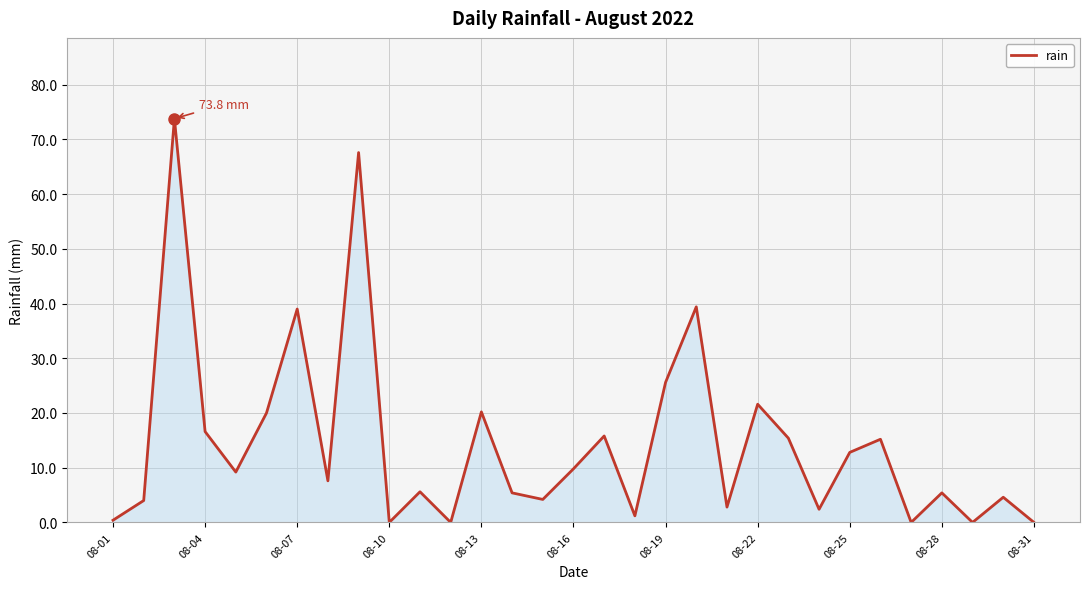

What is the maximum value shown in the chart?

73.8